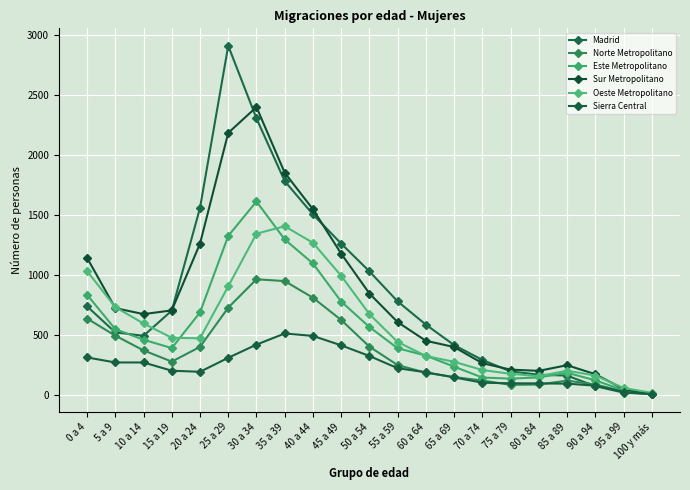

The value of Madrid at 100 y más is 2. True or false?

True